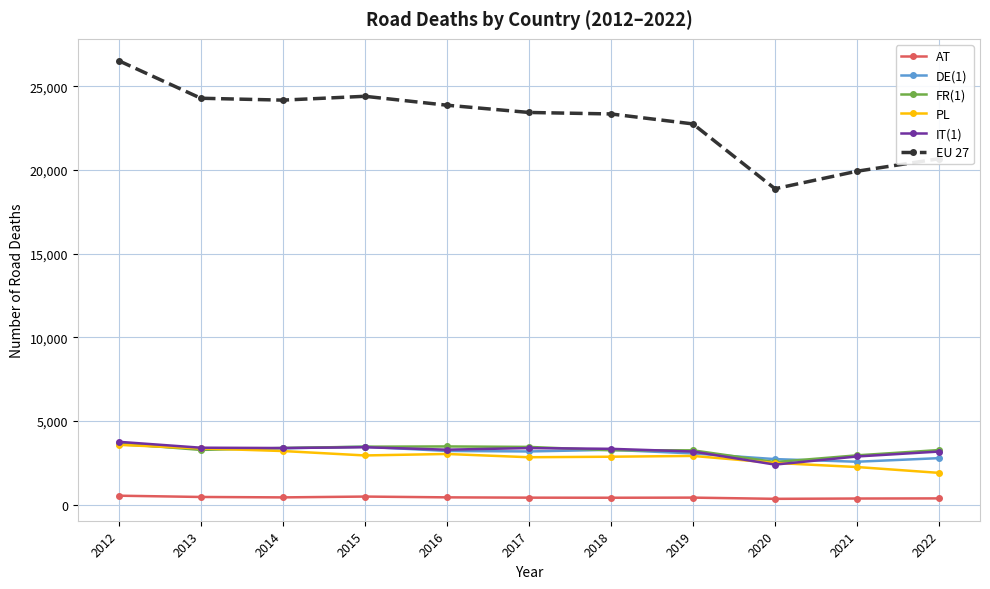

Which series has the widest spread of values?

EU 27